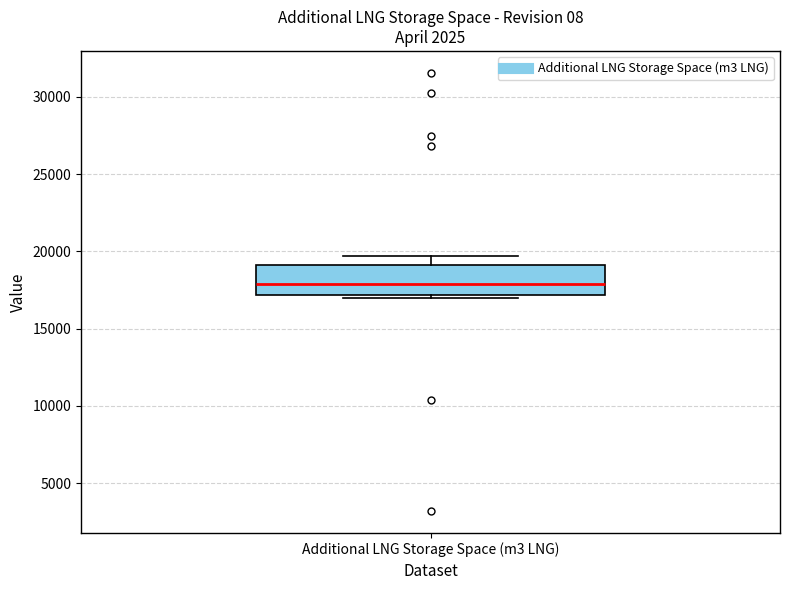

Read this box plot against the y-axis: the position of the median line, the range covered by the box, and the ends of both whiskers. The values are not printed on the chart, so give them approximately, as read against the axis.

median 18000, box 17000 to 19000, whiskers 17000 (just below the box's lower edge) to 19500